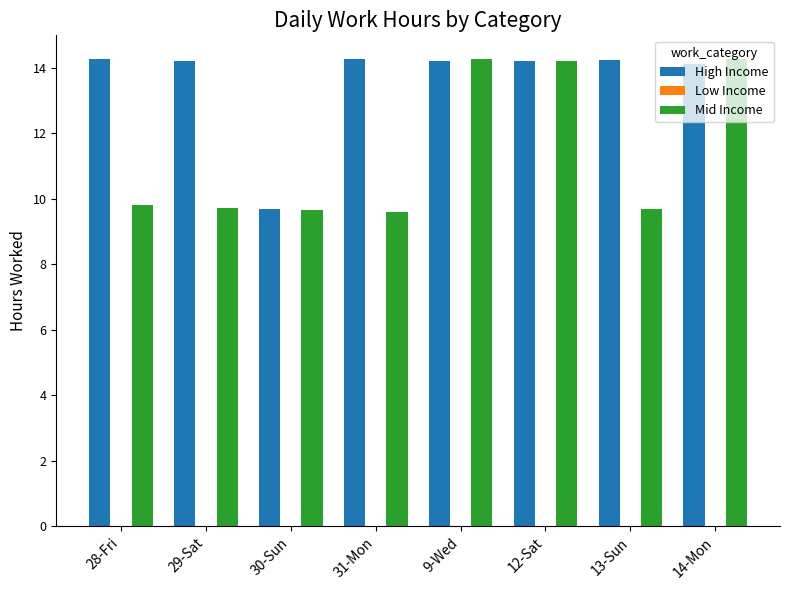

What is the average value of the High Income series?

13.6